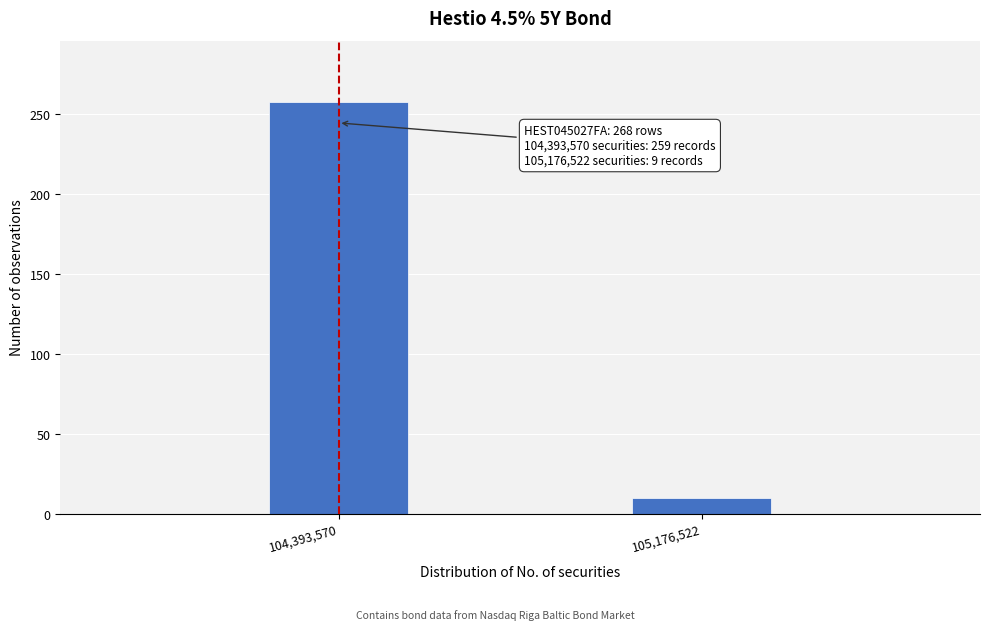

Reading right to left, extract all data points from this chart.

105,176,522=10	104,393,570=257